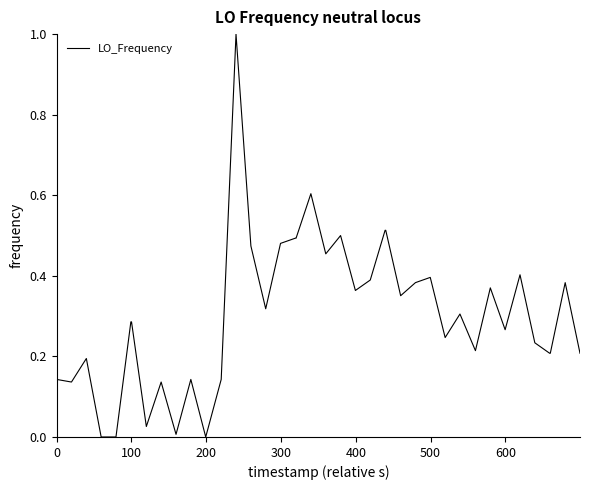

What is the maximum value shown in the chart?

1.0